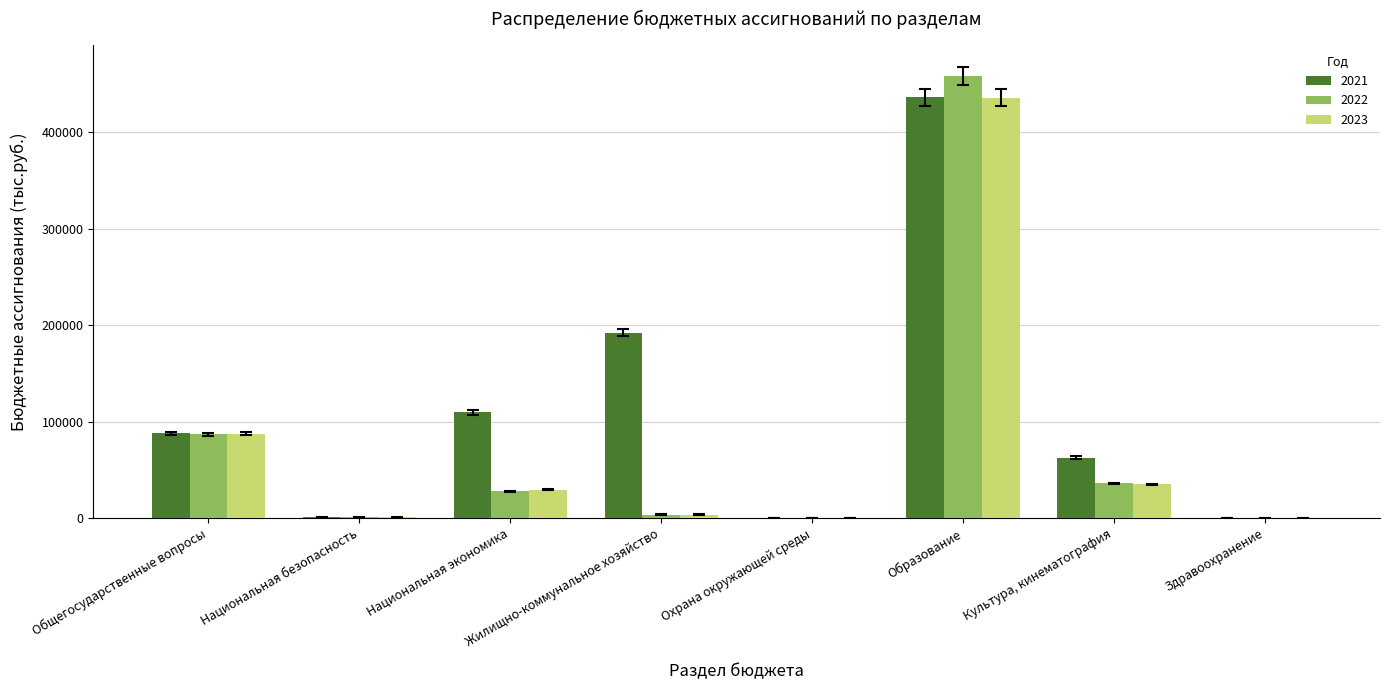

What is the sum of all 2022 values?

613506.8